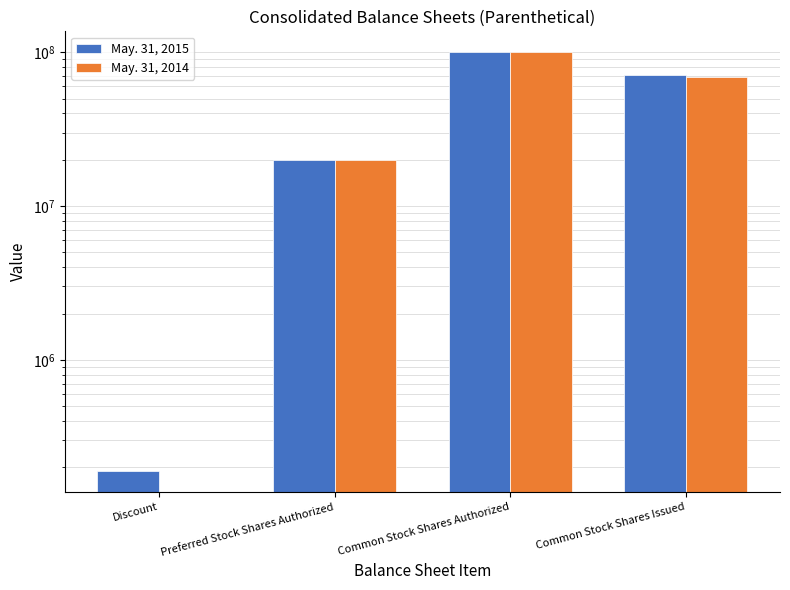

What are all the series names shown in the legend?

May. 31, 2015, May. 31, 2014